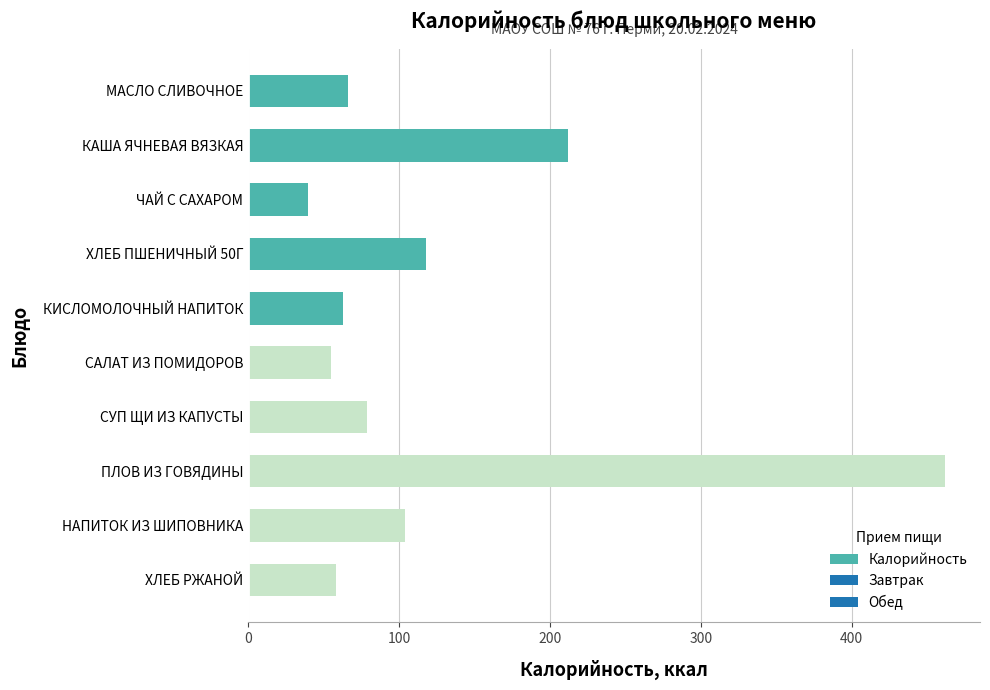

Are the bars horizontal?

Yes